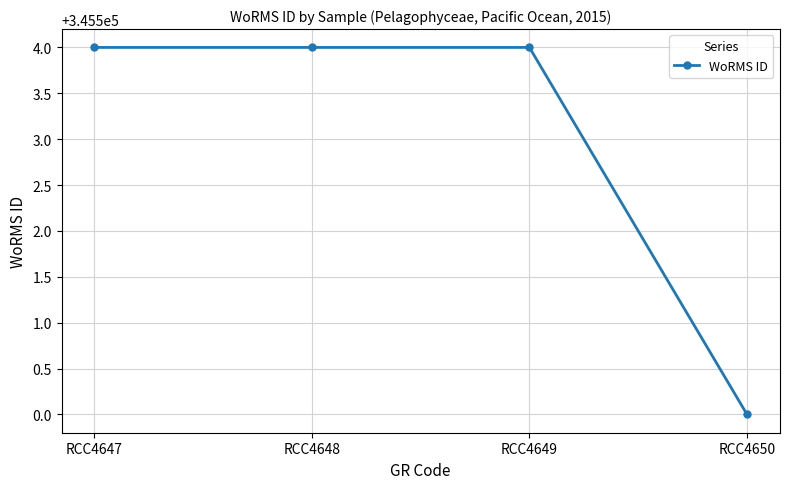

What is the smallest value displayed?

345500